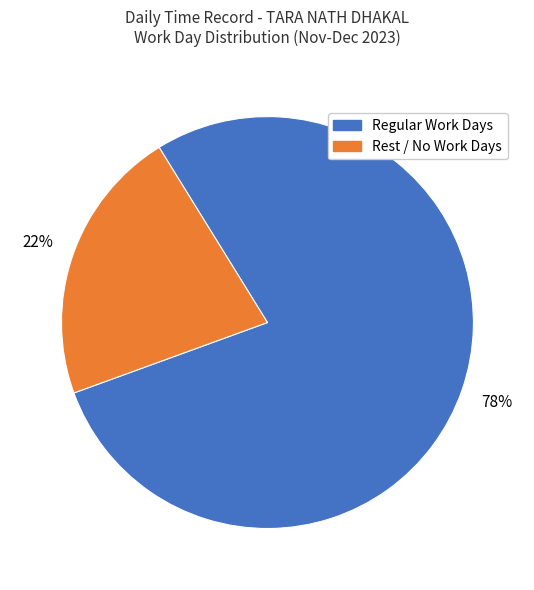

Is there any slice that represents more than half of the pie?

Yes